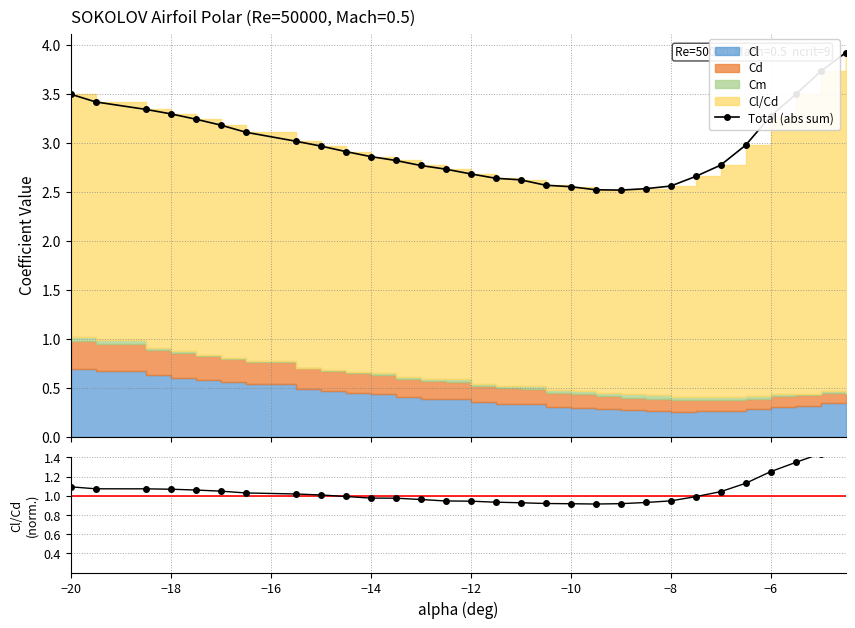

How many lines are shown in the chart?

2